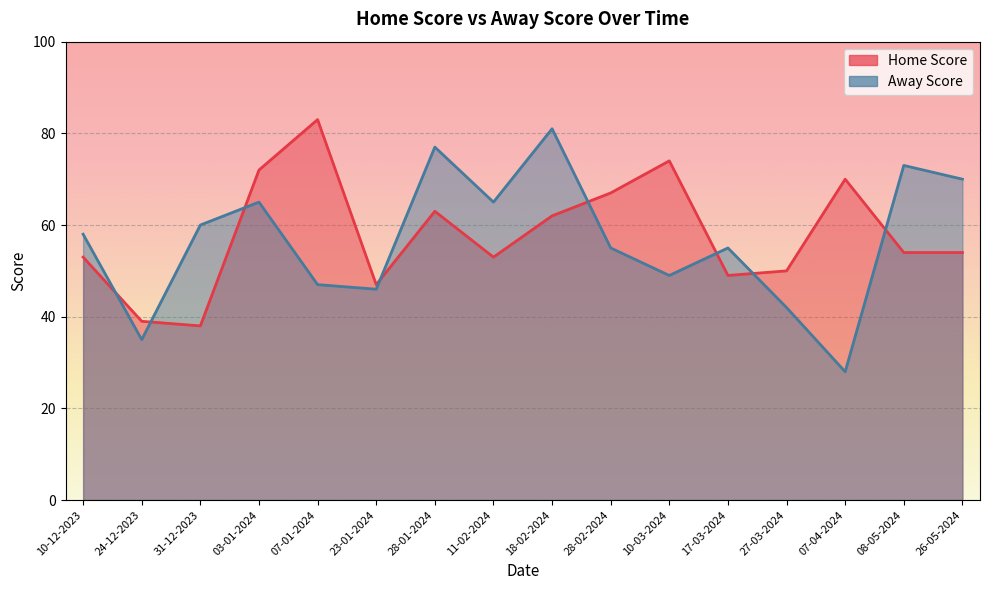

What is the label of the 8th point from the right?

18-02-2024